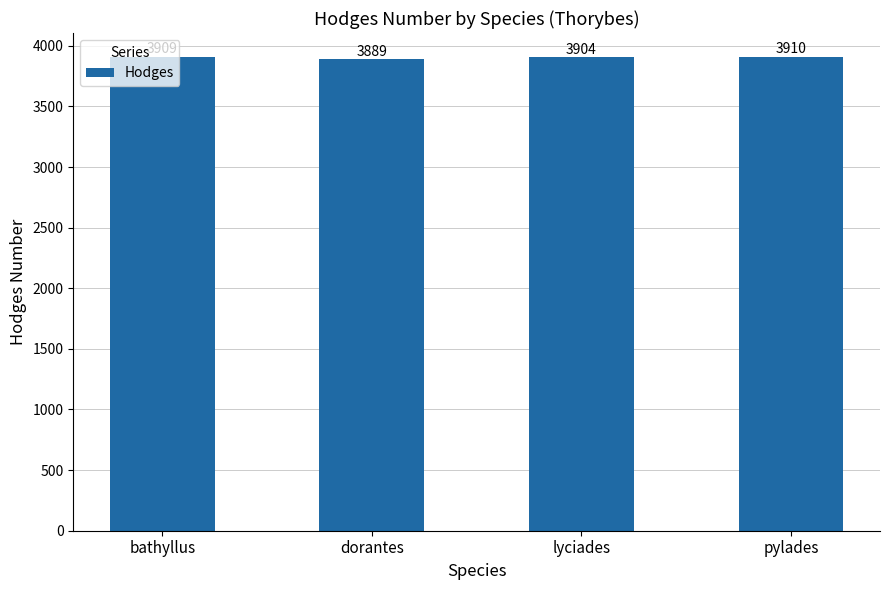

Rank the categories by value from lowest to highest.

dorantes, lyciades, bathyllus, pylades